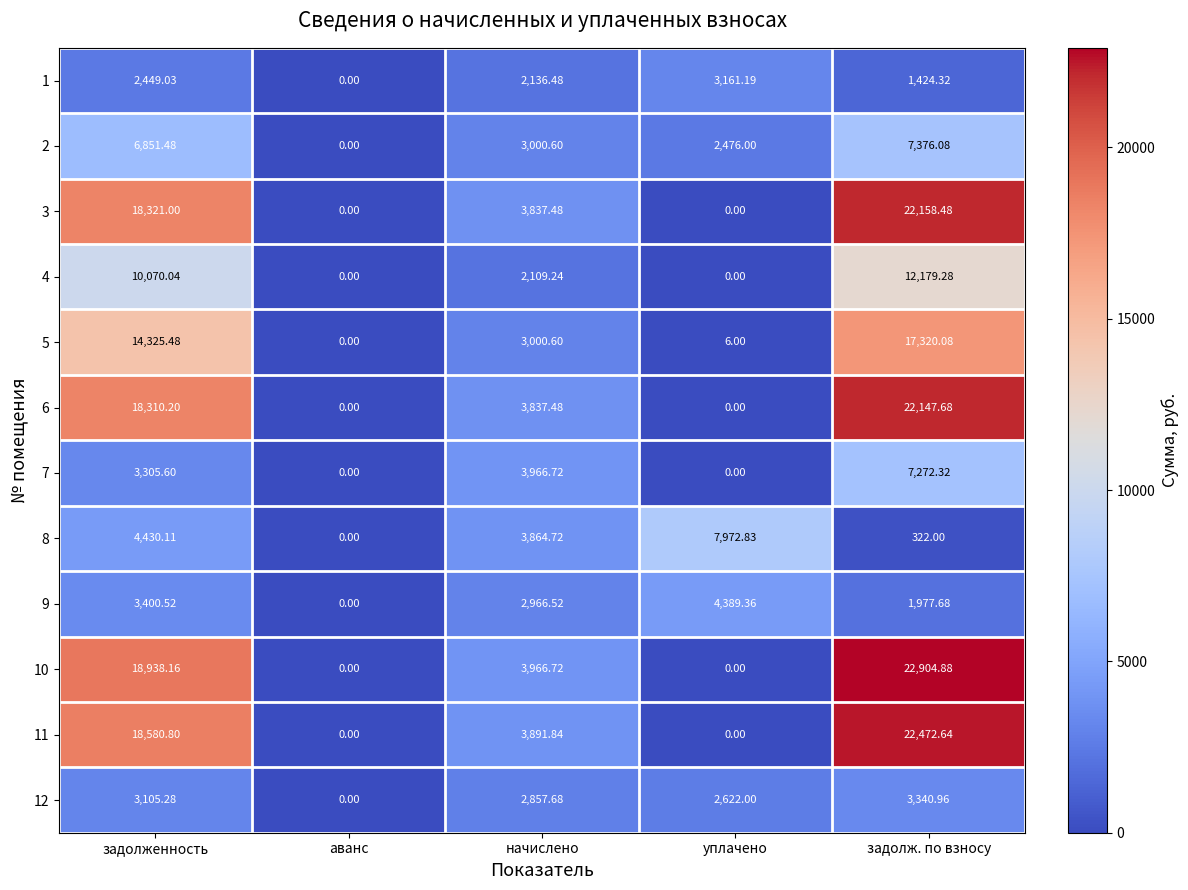

At which label does 9 reach its peak?

уплачено